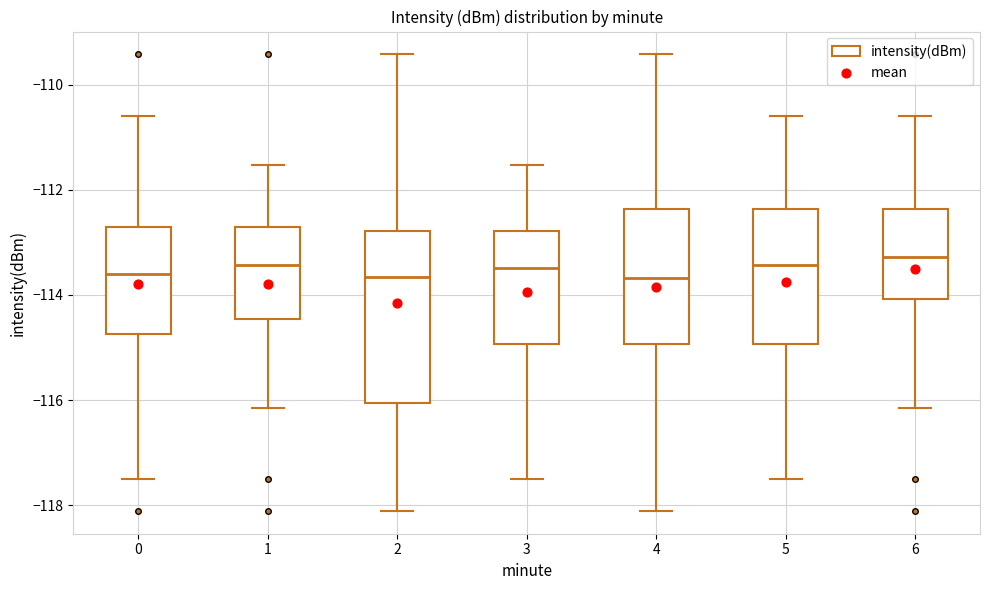

Reading left to right, read every box against the y-axis: the position of its median line, the range the box covers, and the ends of its whiskers. The values are not printed on the chart, so give them approximately, as read against the axis.

0: median -113.6, box -114.8 to -112.8, whiskers -117.4 to -110.6
1: median -113.4, box -114.4 to -112.8, whiskers -116.2 to -111.6
2: median -113.6, box -116.0 to -112.8, whiskers -118.2 to -109.4
3: median -113.4, box -115.0 to -112.8, whiskers -117.4 to -111.6
4: median -113.6, box -115.0 to -112.4, whiskers -118.2 to -109.4
5: median -113.4, box -115.0 to -112.4, whiskers -117.4 to -110.6
6: median -113.2, box -114.0 to -112.4, whiskers -116.2 to -110.6